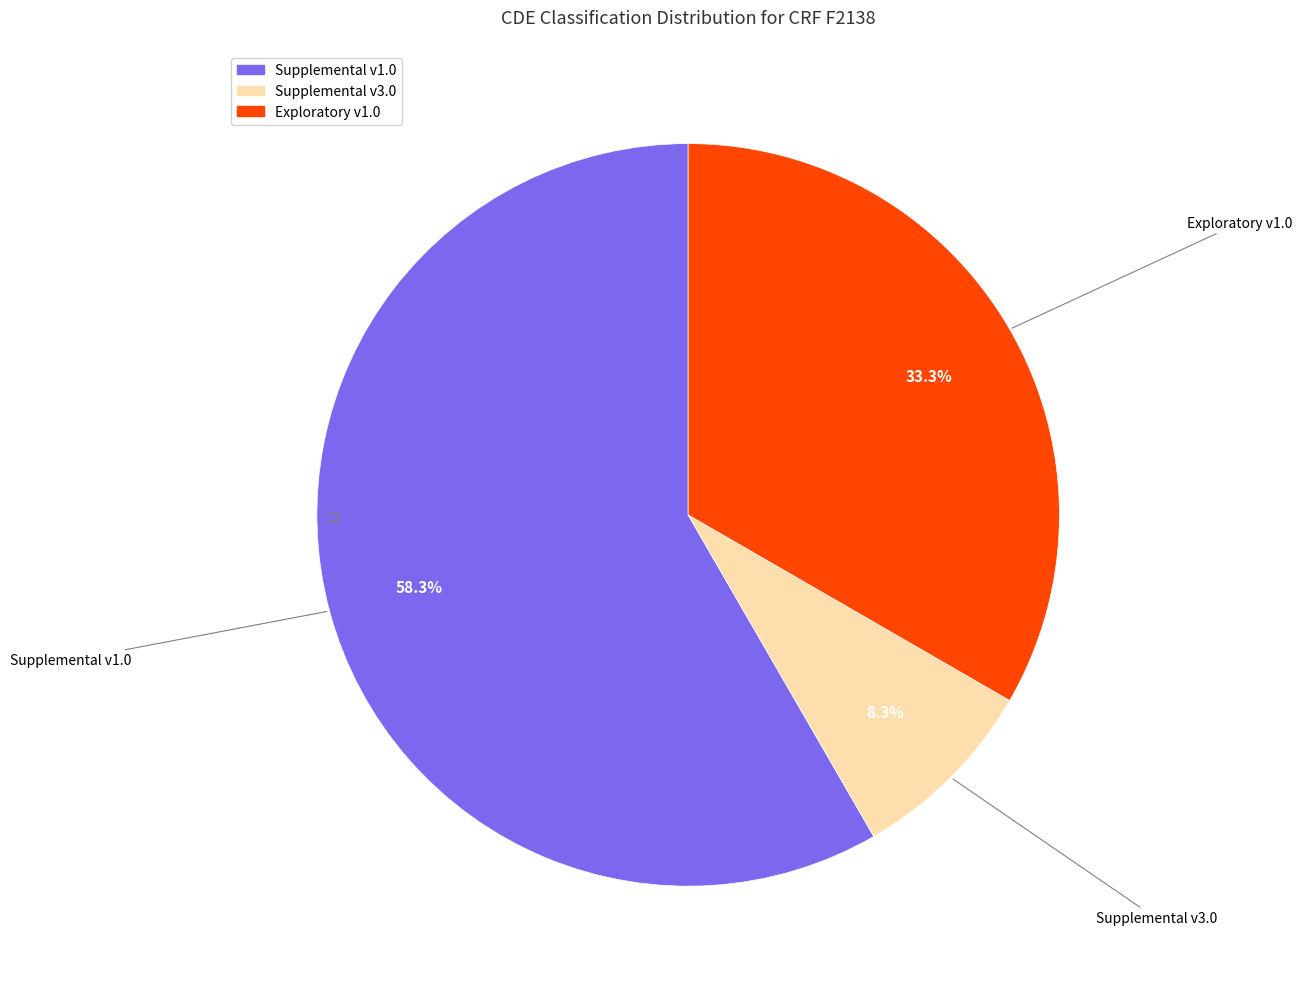

Is there any slice that represents more than half of the pie?

Yes